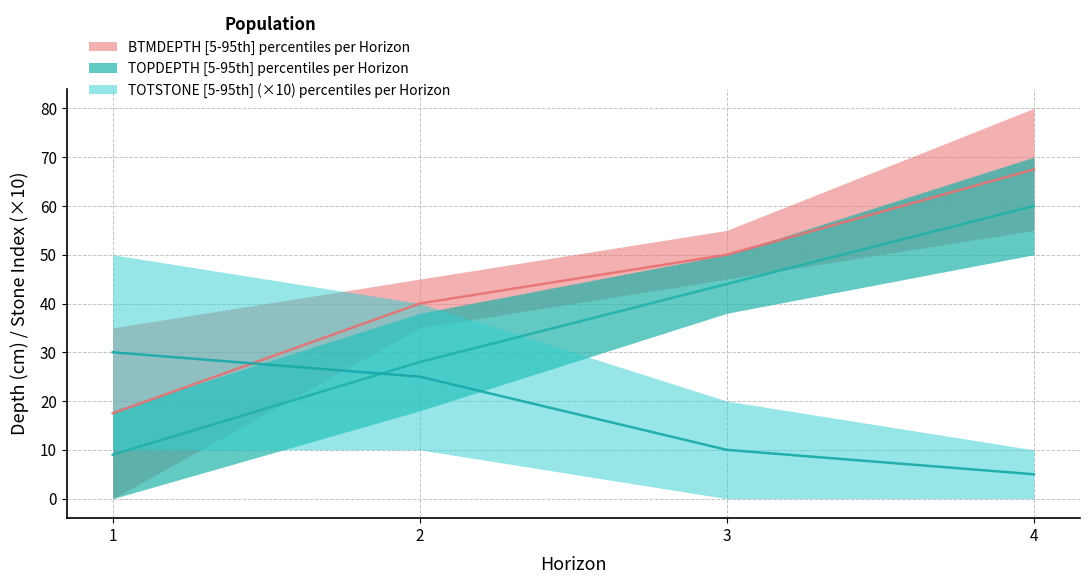

How many times do TOTSTONE_upper and TOPDEPTH_upper cross each other?

1